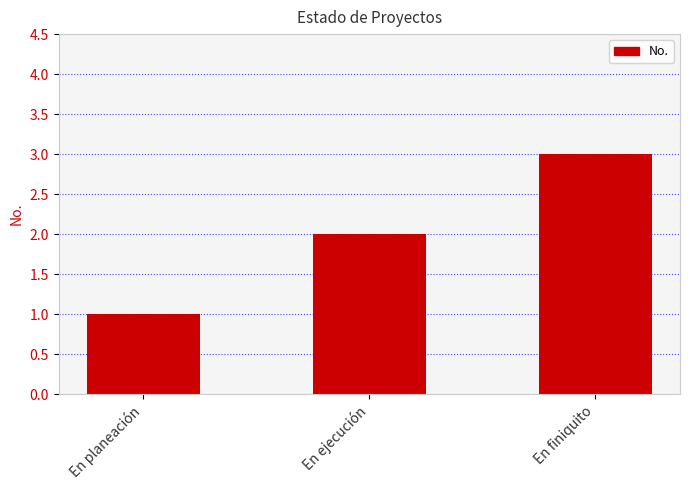

Rank the categories by value from highest to lowest.

En finiquito, En ejecución, En planeación